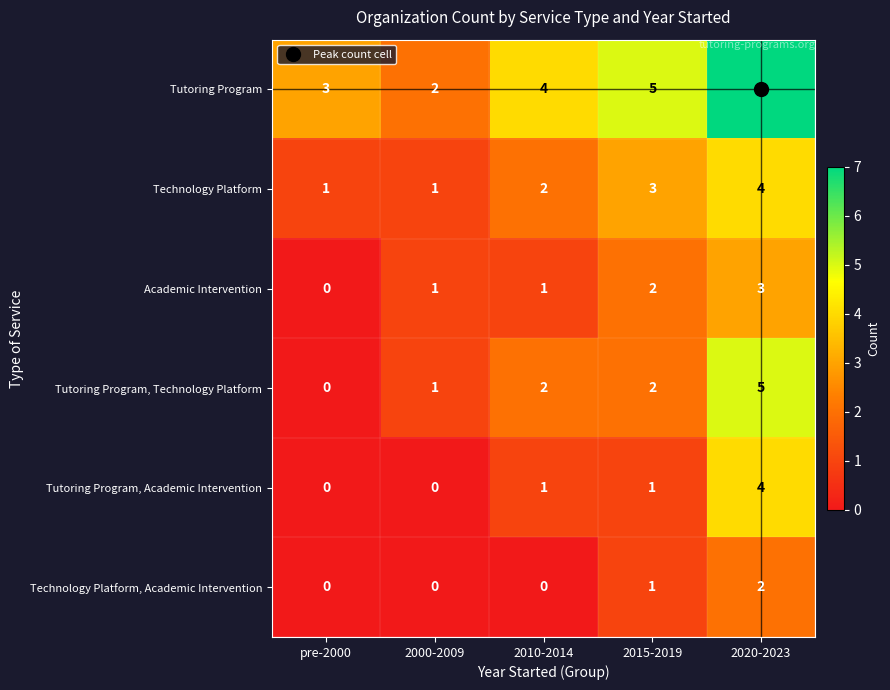

Count the Tutoring Program, Academic Intervention values in the range 0 to 1.

4